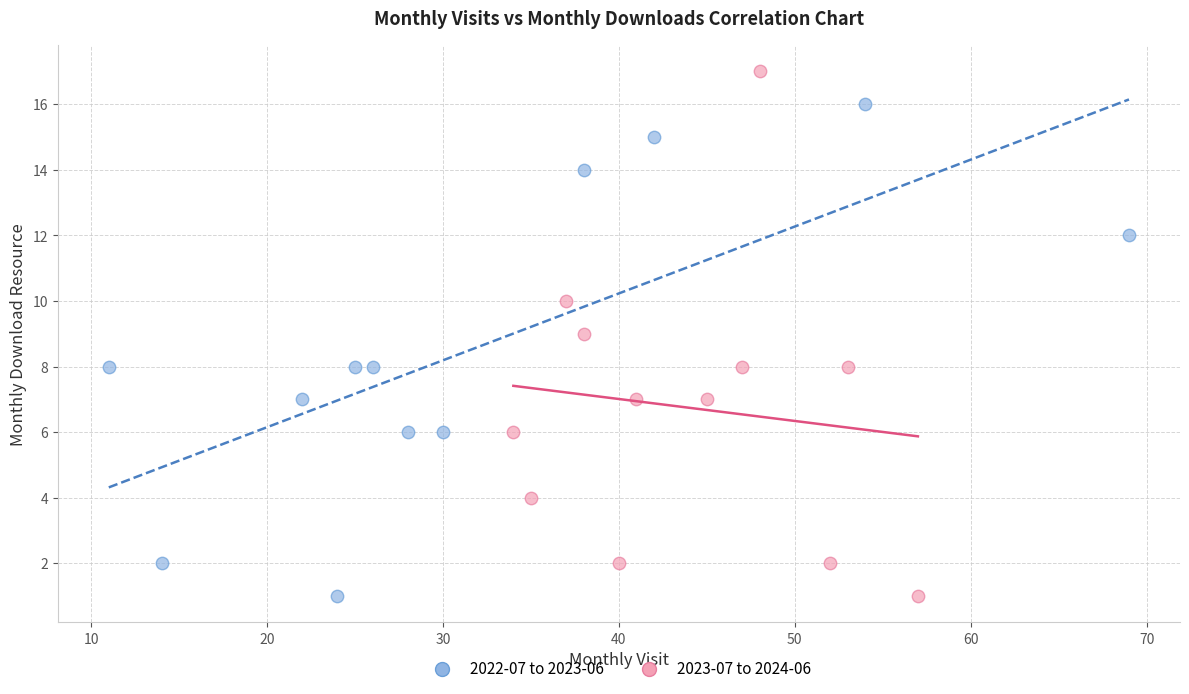

What are all the series names shown in the legend?

2022-07 to 2023-06, 2023-07 to 2024-06